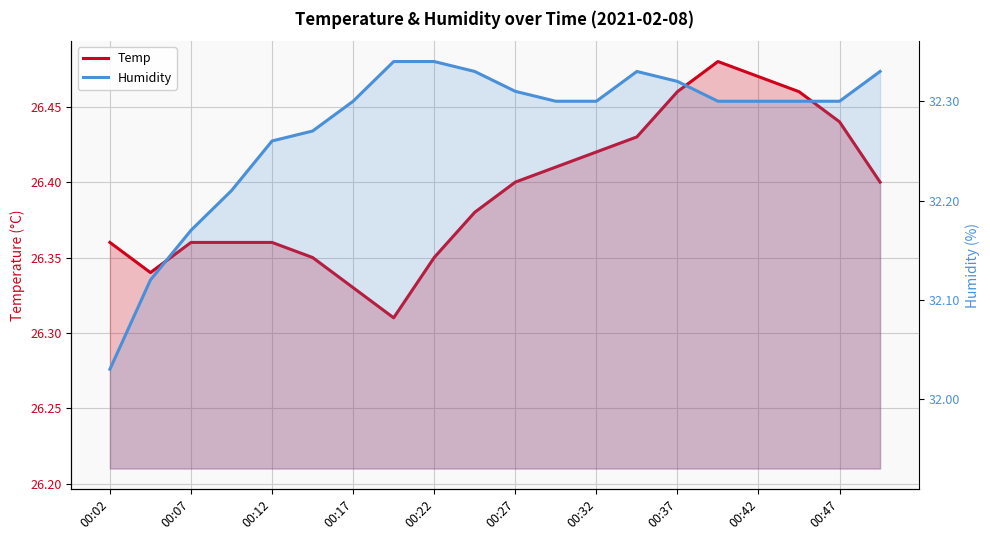

How many interior local valleys does the Temp series have?

2